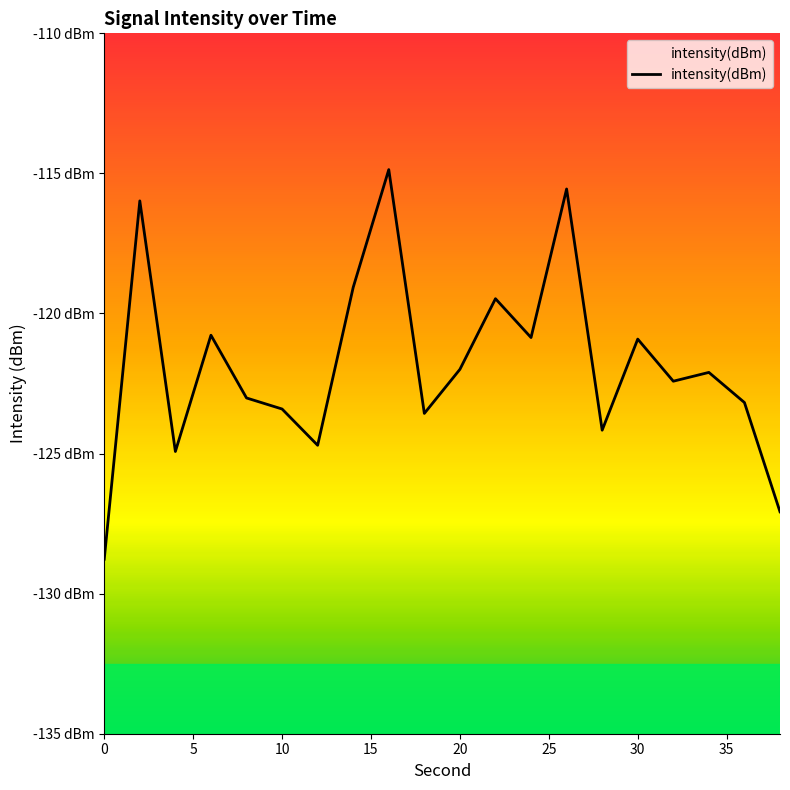

What is the difference between the maximum and minimum values?

13.9